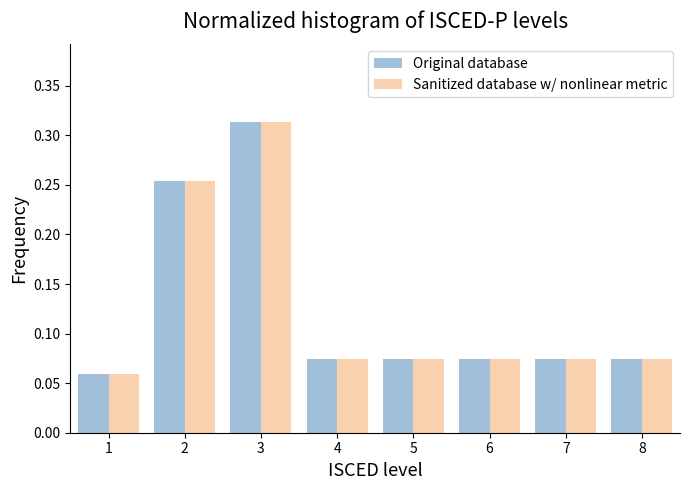

Reading left to right, list every range on the x-axis with the height of the bar of each series over it. The values are not printed on the chart, so give them approximately, as read against the axis.

0.5 to 1.5: Original database=0.060	Sanitized database w/ nonlinear metric=0.060
1.5 to 2.5: Original database=0.255	Sanitized database w/ nonlinear metric=0.255
2.5 to 3.5: Original database=0.315	Sanitized database w/ nonlinear metric=0.315
3.5 to 4.5: Original database=0.075	Sanitized database w/ nonlinear metric=0.075
4.5 to 5.5: Original database=0.075	Sanitized database w/ nonlinear metric=0.075
5.5 to 6.5: Original database=0.075	Sanitized database w/ nonlinear metric=0.075
6.5 to 7.5: Original database=0.075	Sanitized database w/ nonlinear metric=0.075
7.5 to 8.5: Original database=0.075	Sanitized database w/ nonlinear metric=0.075